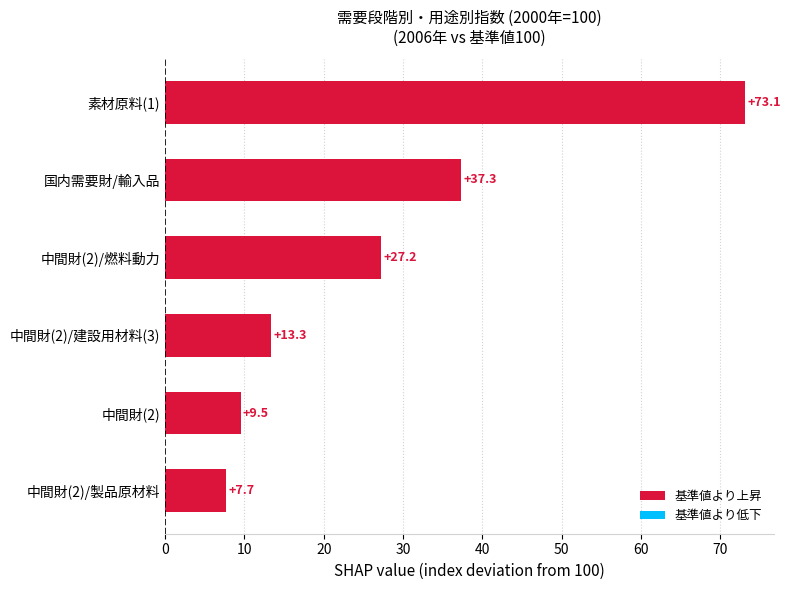

The chart shows a value of 10.5 at 中間財(2)/製品原材料. True or false?

False